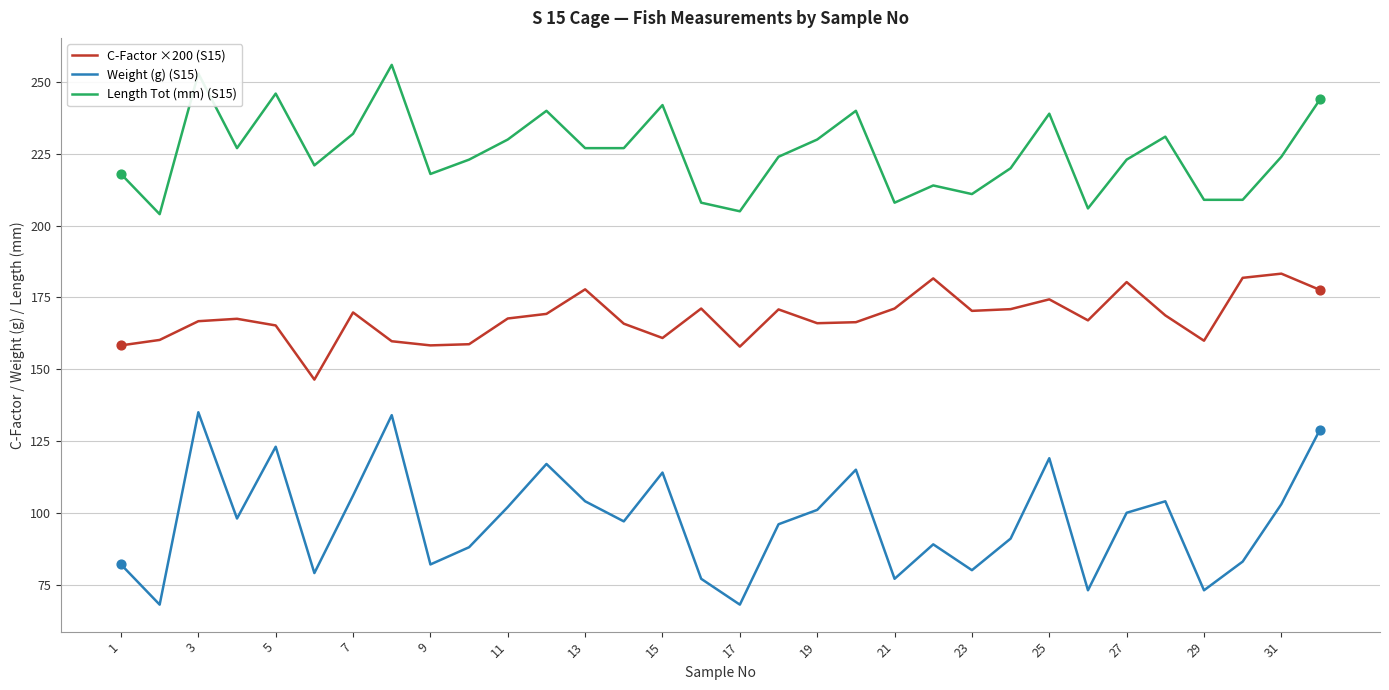

Which series has the largest range (max minus min)?

Weight (g) (S15)